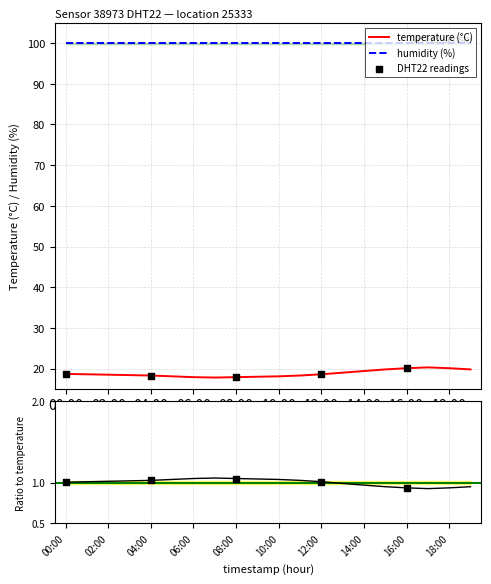

Which has a higher value, 09:00 or 05:00?

05:00